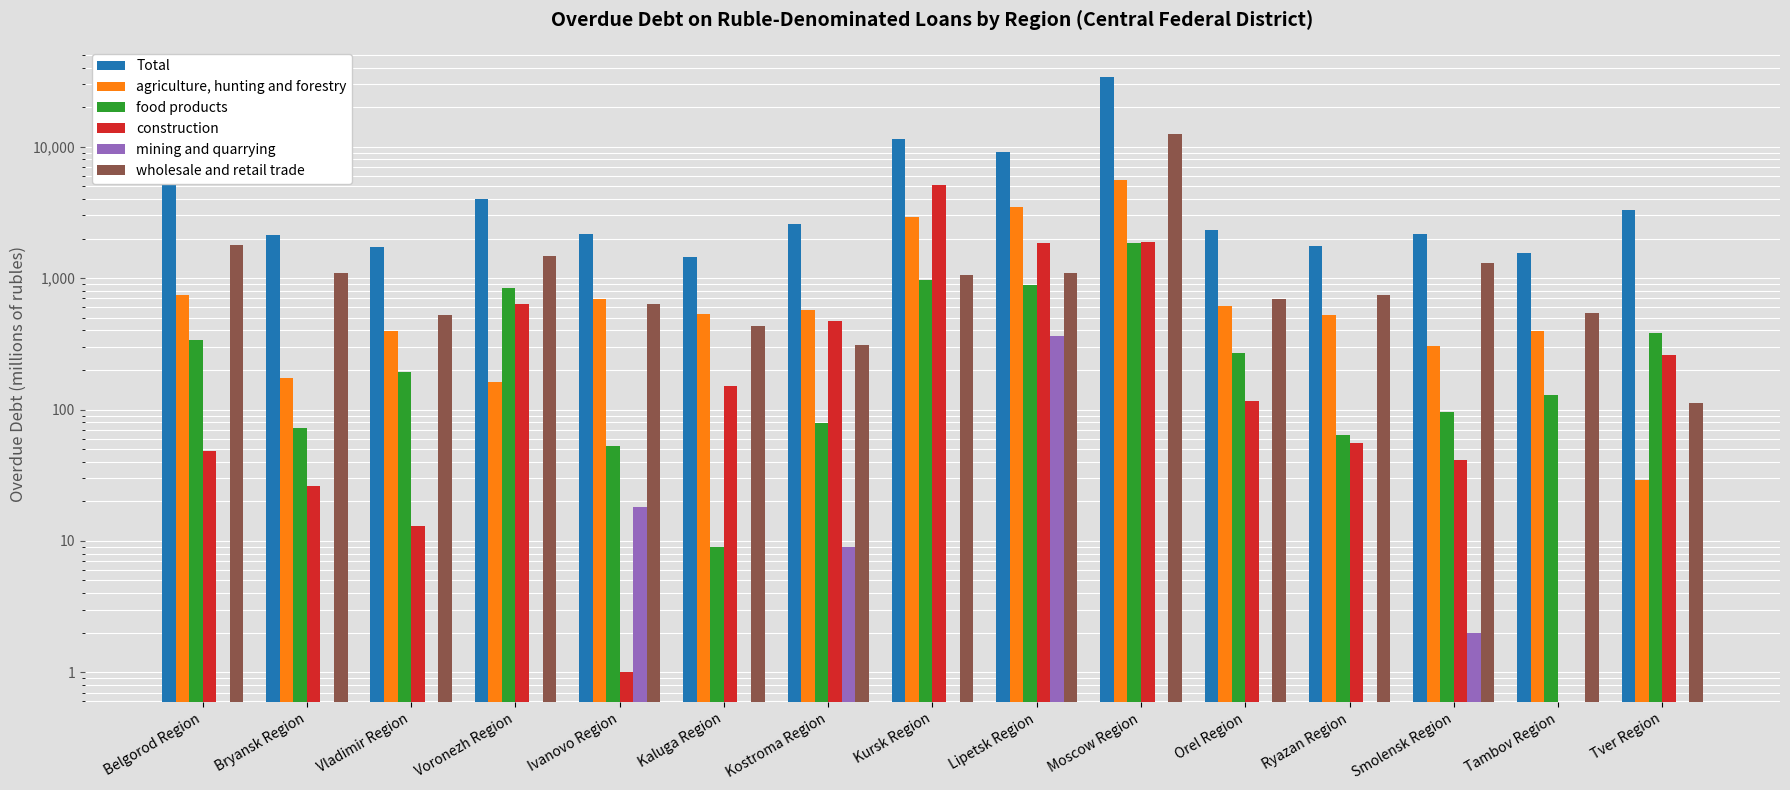

Reading left to right, extract all data points from this chart.

Total: Belgorod Region=6318	Bryansk Region=2119	Vladimir Region=1726	Voronezh Region=4013	Ivanovo Region=2154	Kaluga Region=1455	Kostroma Region=2582	Kursk Region=11401	Lipetsk Region=9199	Moscow Region=34189	Orel Region=2320	Ryazan Region=1748	Smolensk Region=2153	Tambov Region=1551	Tver Region=3307
agriculture, hunting and forestry: Belgorod Region=743	Bryansk Region=175	Vladimir Region=395	Voronezh Region=162	Ivanovo Region=695	Kaluga Region=529	Kostroma Region=574	Kursk Region=2937	Lipetsk Region=3506	Moscow Region=5577	Orel Region=614	Ryazan Region=521	Smolensk Region=306	Tambov Region=397	Tver Region=29
food products: Belgorod Region=338	Bryansk Region=72	Vladimir Region=194	Voronezh Region=841	Ivanovo Region=53	Kaluga Region=9	Kostroma Region=79	Kursk Region=962	Lipetsk Region=892	Moscow Region=1845	Orel Region=269	Ryazan Region=64	Smolensk Region=95	Tambov Region=128	Tver Region=380
construction: Belgorod Region=48	Bryansk Region=26	Vladimir Region=13	Voronezh Region=630	Ivanovo Region=1	Kaluga Region=150	Kostroma Region=473	Kursk Region=5115	Lipetsk Region=1838	Moscow Region=1870	Orel Region=116	Ryazan Region=56	Smolensk Region=41	Tambov Region=0	Tver Region=261
mining and quarrying: Belgorod Region=0	Bryansk Region=0	Vladimir Region=0	Voronezh Region=0	Ivanovo Region=18	Kaluga Region=0	Kostroma Region=9	Kursk Region=0	Lipetsk Region=364	Moscow Region=0	Orel Region=0	Ryazan Region=0	Smolensk Region=2	Tambov Region=0	Tver Region=0
wholesale and retail trade: Belgorod Region=1793	Bryansk Region=1087	Vladimir Region=521	Voronezh Region=1476	Ivanovo Region=638	Kaluga Region=433	Kostroma Region=312	Kursk Region=1049	Lipetsk Region=1101	Moscow Region=12448	Orel Region=690	Ryazan Region=741	Smolensk Region=1302	Tambov Region=543	Tver Region=113